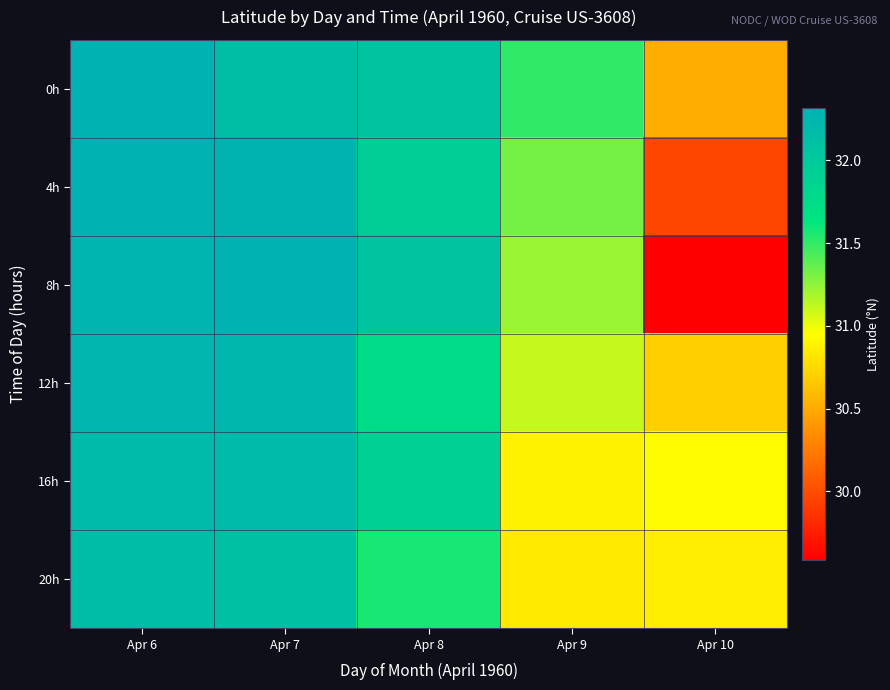

Reading left to right, extract all data points from this chart.

0h: Apr 6=32.3	Apr 7=32.2	Apr 8=32.1	Apr 9=31.5	Apr 10=30.5
4h: Apr 6=32.3	Apr 7=32.3	Apr 8=31.9	Apr 9=31.3	Apr 10=30.0
8h: Apr 6=32.3	Apr 7=32.3	Apr 8=32.1	Apr 9=31.2	Apr 10=29.6
12h: Apr 6=32.3	Apr 7=32.2	Apr 8=31.7	Apr 9=31.1	Apr 10=30.7
16h: Apr 6=32.2	Apr 7=32.2	Apr 8=31.9	Apr 9=30.9	Apr 10=30.9
20h: Apr 6=32.2	Apr 7=32.1	Apr 8=31.6	Apr 9=30.8	Apr 10=30.9